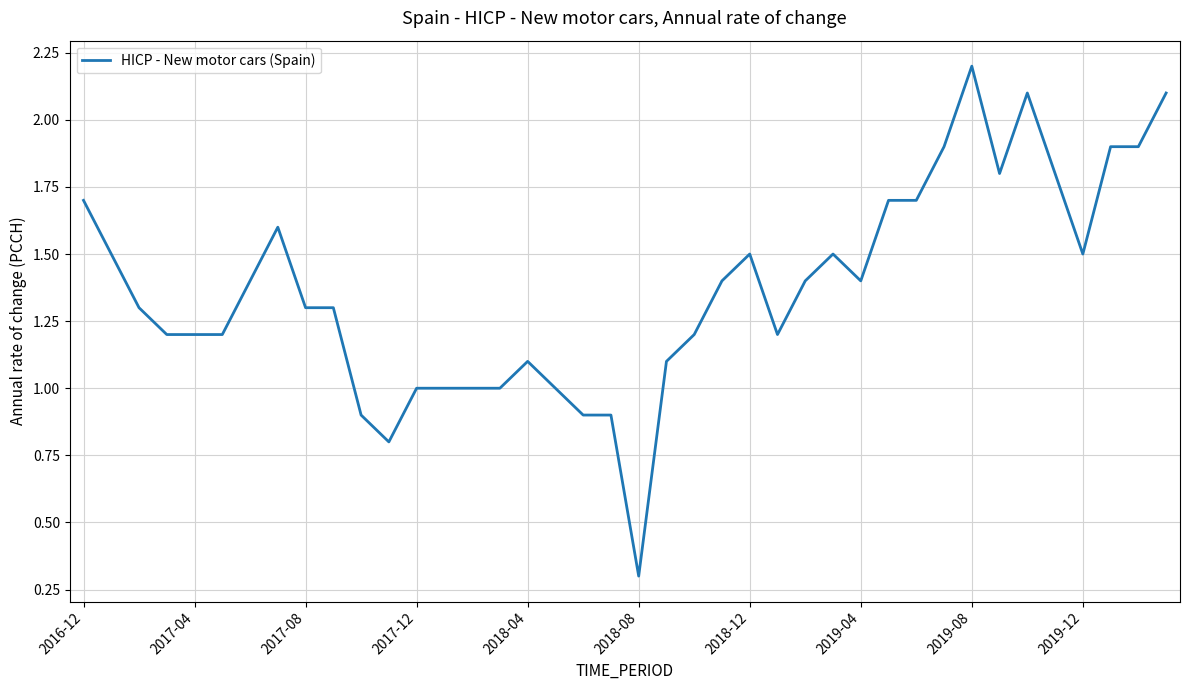

What is the minimum value shown in the chart?

0.3